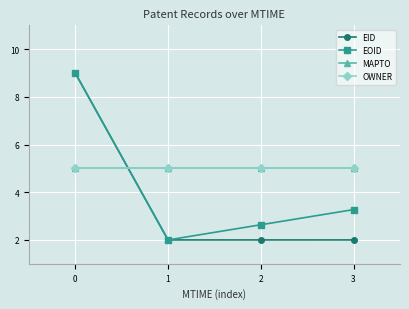

Is this an area chart (filled region under the line)?

No